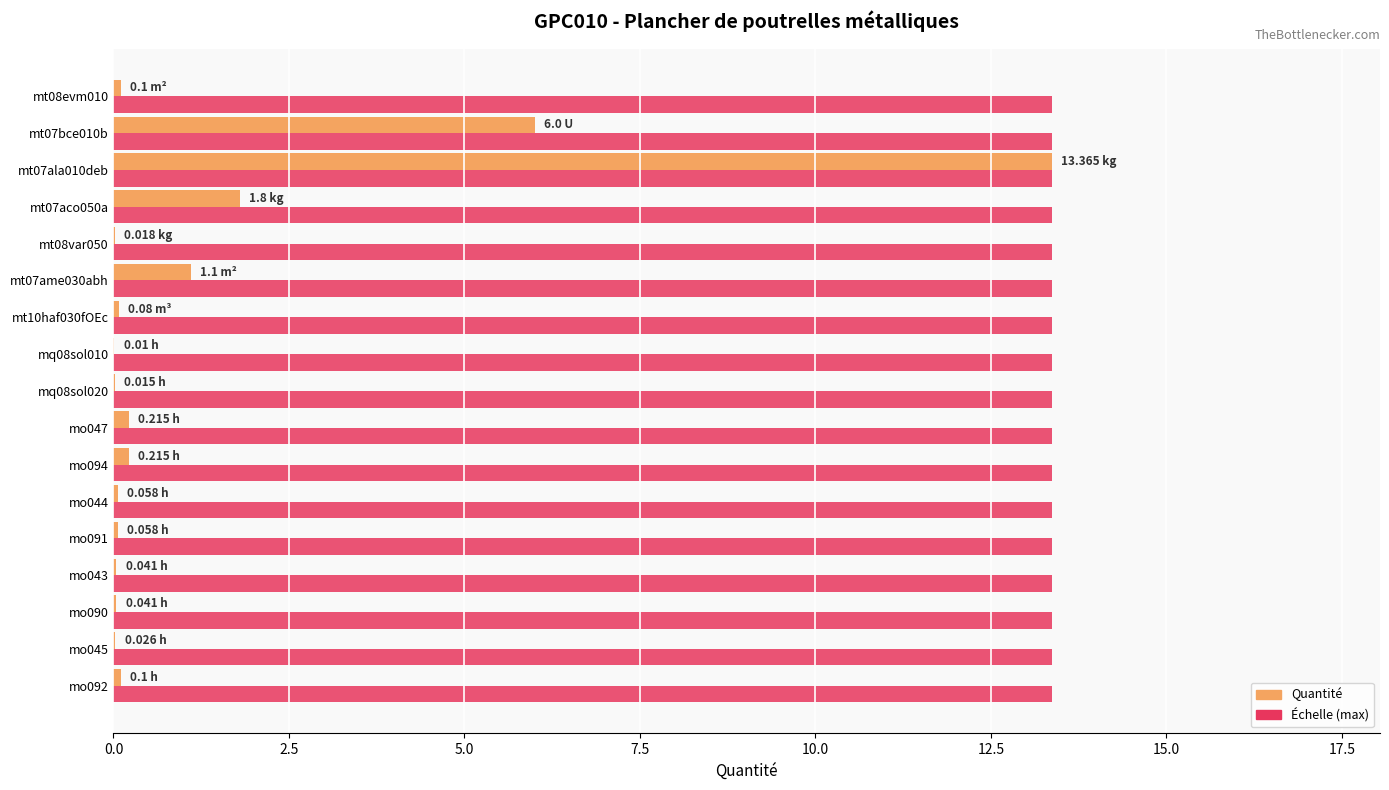

What is the total value across all series at mt07bce010b?

19.4